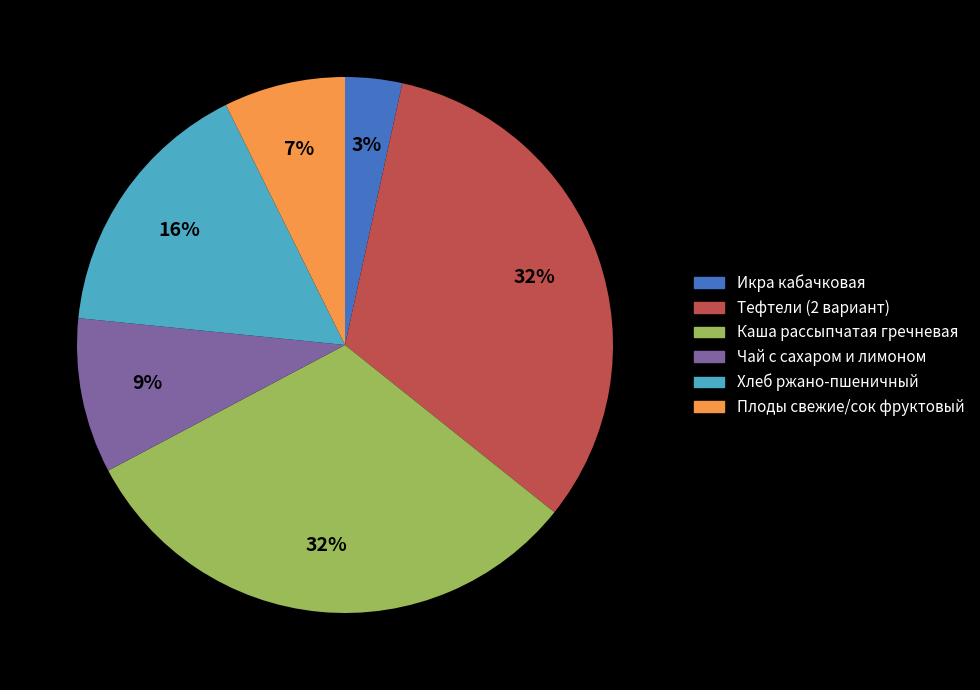

How many slices are in this pie chart?

6